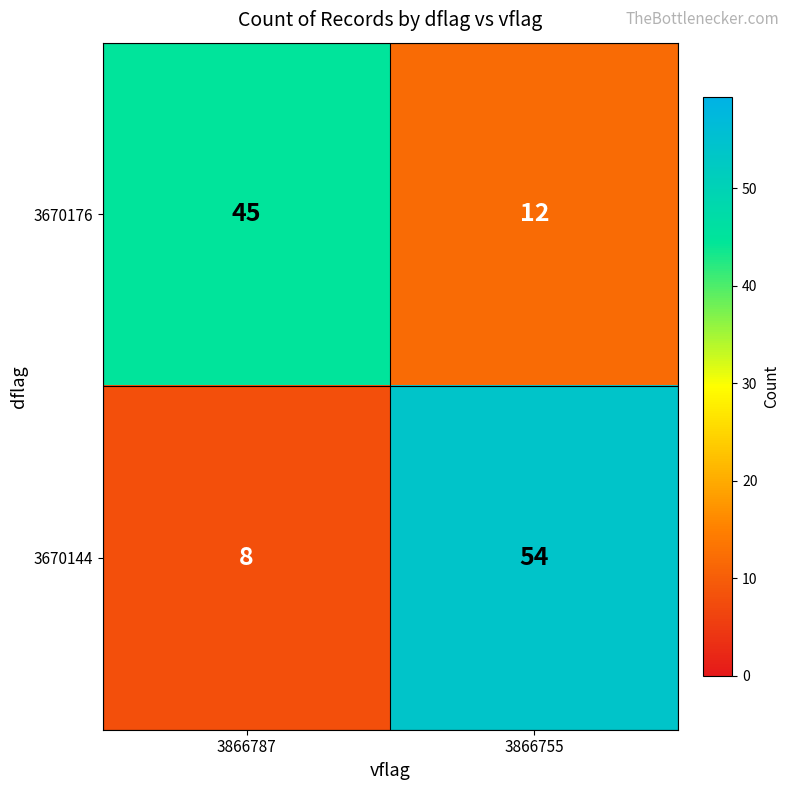

Reading right to left, extract all data points from this chart.

3670176: 12	45
3670144: 54	8